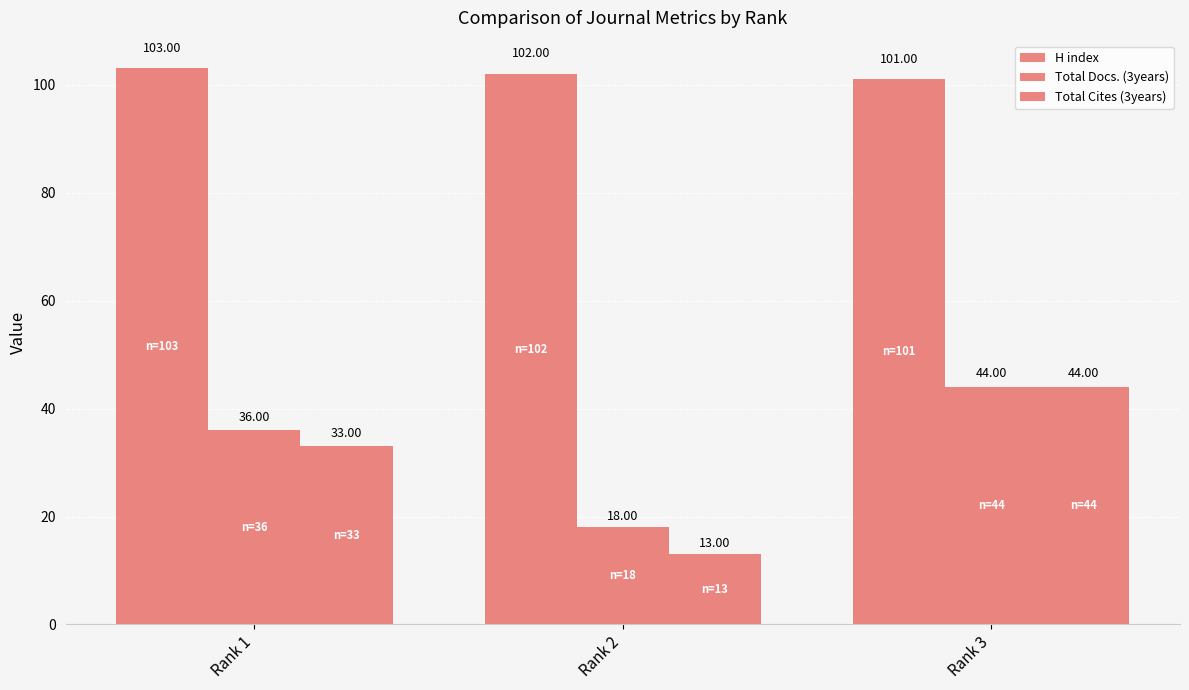

Between Rank 1 and Rank 2, which series saw the biggest shift?

Total Cites (3years)